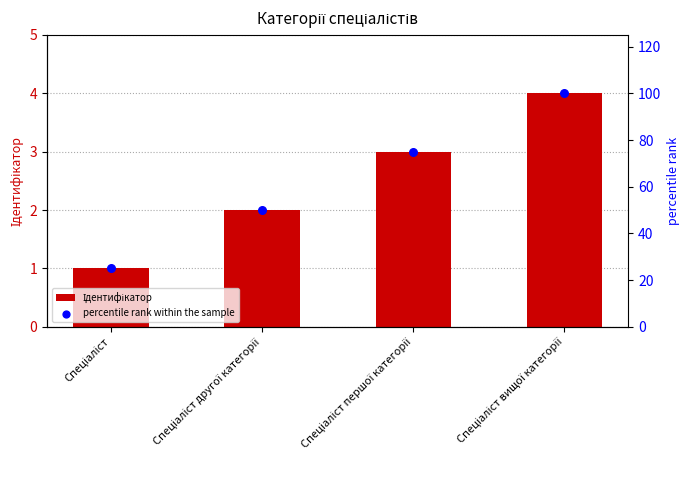

Is the value of Ідентифікатор at Спеціаліст першої категорії greater than the value of percentile rank within the sample at Спеціаліст другої категорії?

No